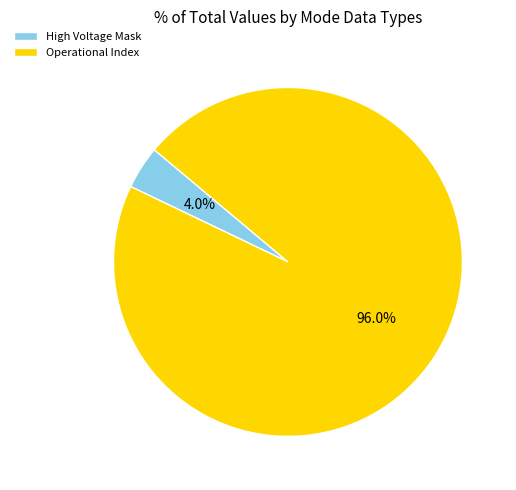

To the nearest percent, what percentage of the pie is High Voltage Mask?

4%